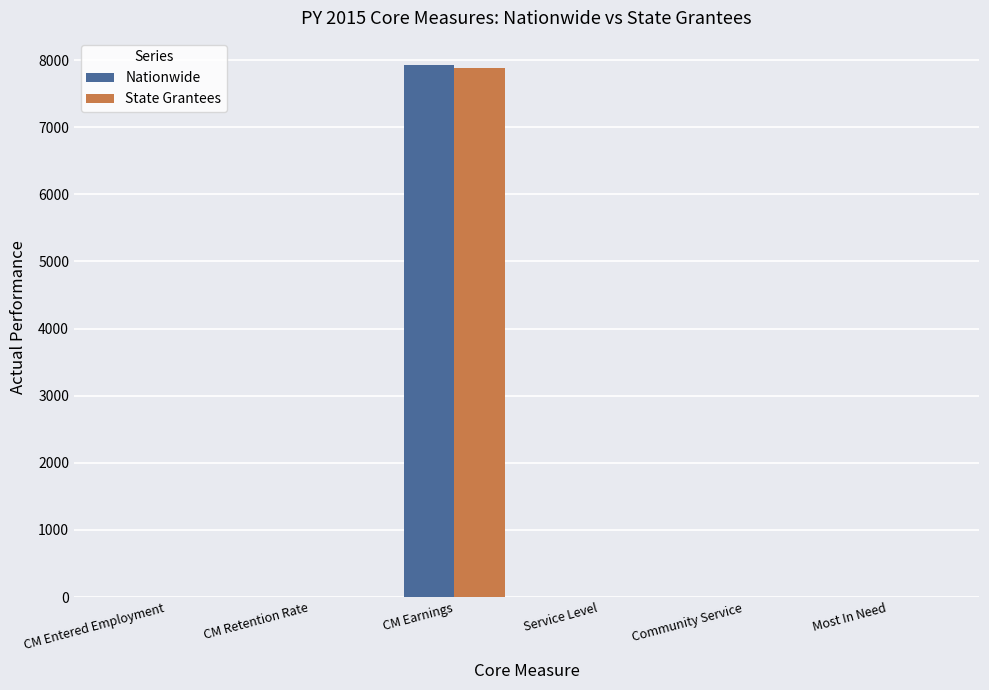

What is the maximum value shown in the chart?

7933.0